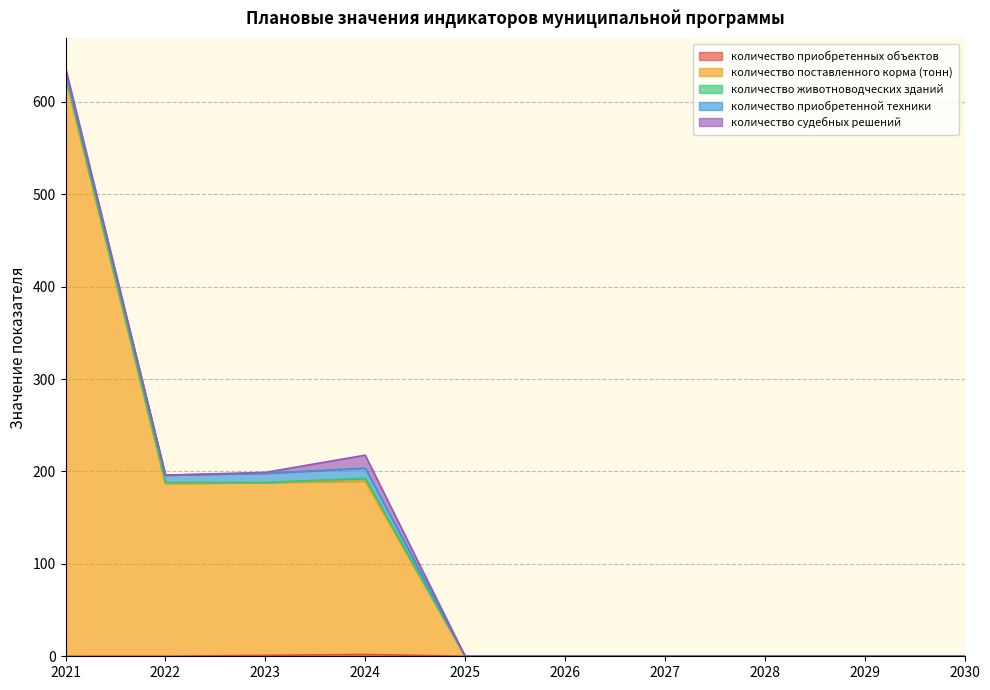

Reading left to right, list all the values displayed in this chart.

количество приобретенных объектов: 2021=0.0	2022=0.0	2023=1.0	2024=2.0	2025=0.0	2026=0.0	2027=0.0	2028=0.0	2029=0.0	2030=0.0
количество поставленного корма (тонн): 2021=625.7	2022=187.0	2023=187.0	2024=187.6	2025=0.0	2026=0.0	2027=0.0	2028=0.0	2029=0.0	2030=0.0
количество животноводческих зданий: 2021=3.0	2022=1.0	2023=0.0	2024=3.0	2025=0.0	2026=0.0	2027=0.0	2028=0.0	2029=0.0	2030=0.0
количество приобретенной техники: 2021=4.0	2022=8.0	2023=10.0	2024=11.0	2025=0.0	2026=0.0	2027=0.0	2028=0.0	2029=0.0	2030=0.0
количество судебных решений: 2021=4.0	2022=0.0	2023=1.0	2024=14.0	2025=0.0	2026=0.0	2027=0.0	2028=0.0	2029=0.0	2030=0.0